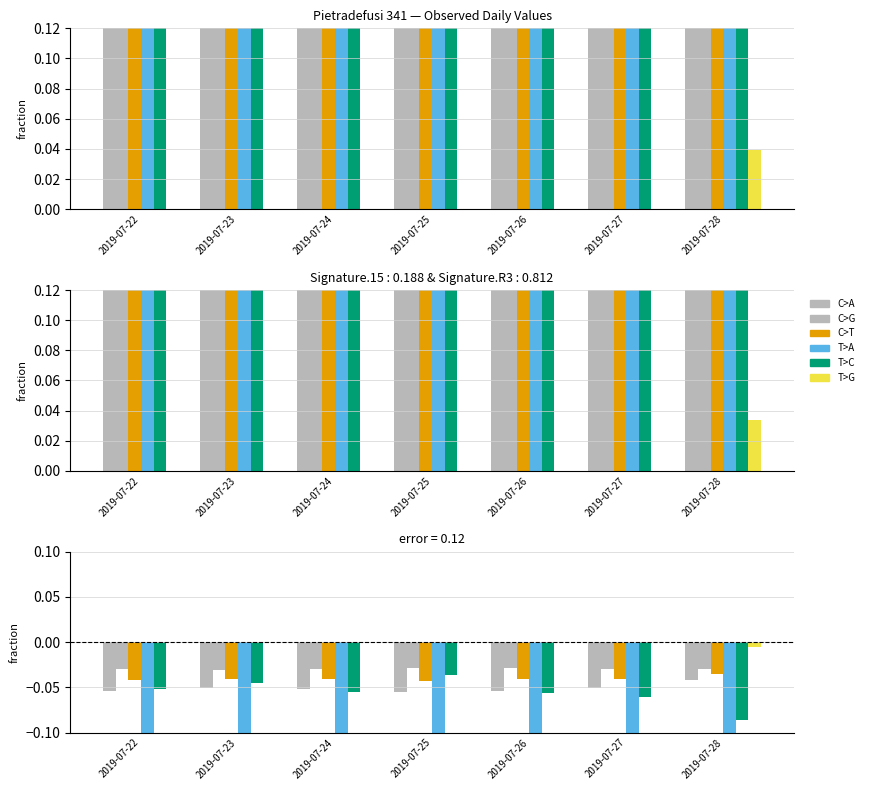

What is the minimum value shown in the chart?

-0.2